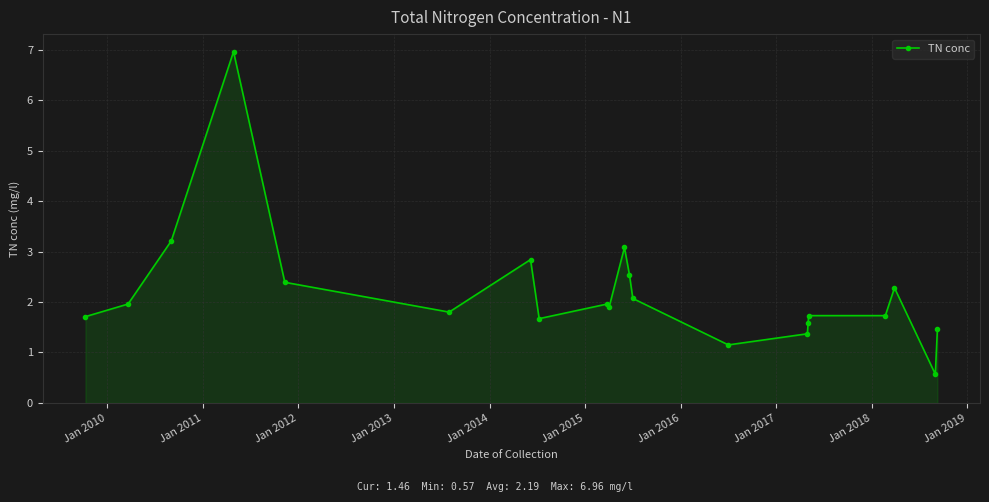

What is the value of the 4th point from the left?

7.0